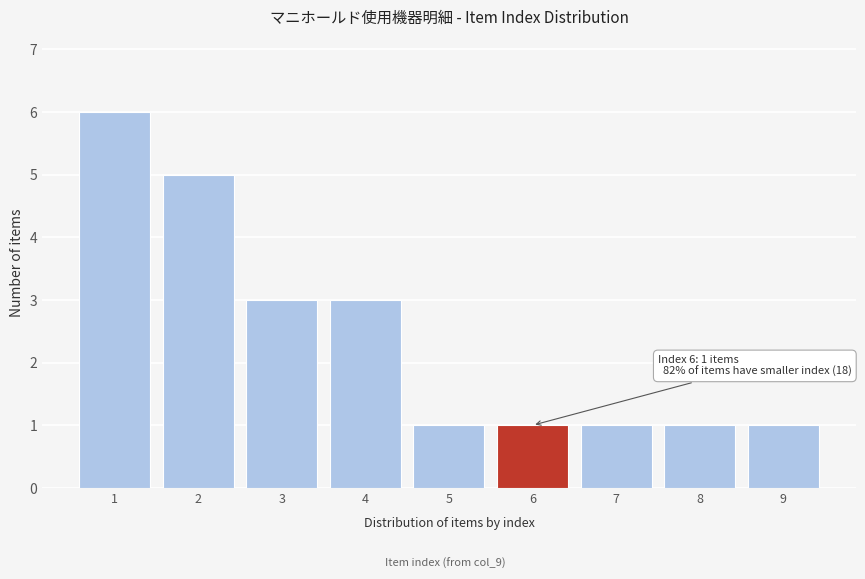

Reading left to right, extract all data points from this chart.

6	5	3	3	1	1	1	1	1